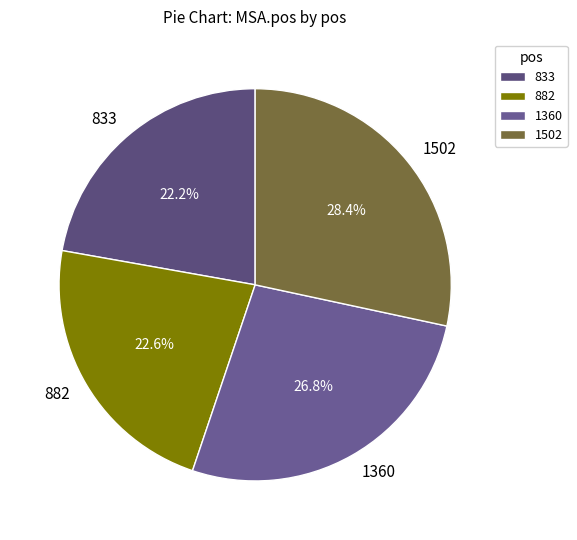

How many slices are in this pie chart?

4